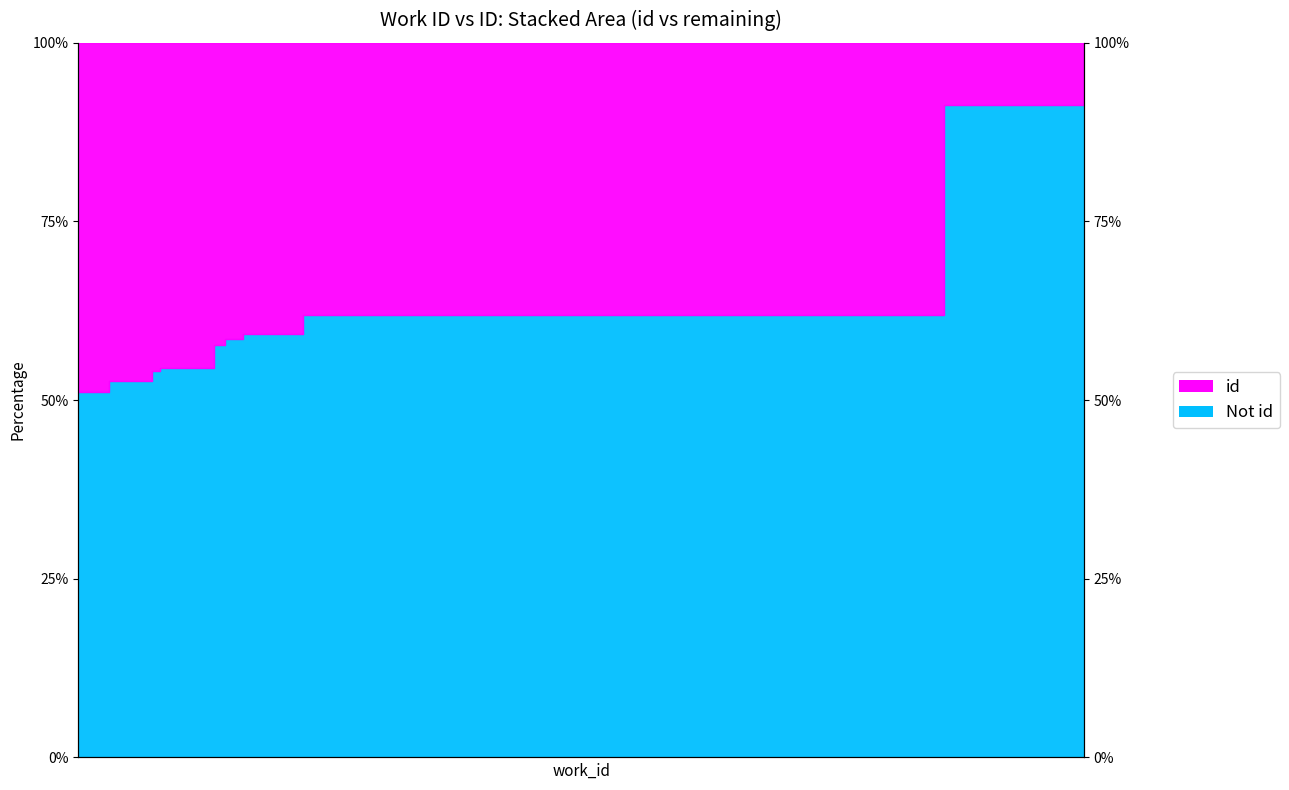

What is the sum of the values at 4167 and 4442?

113.9